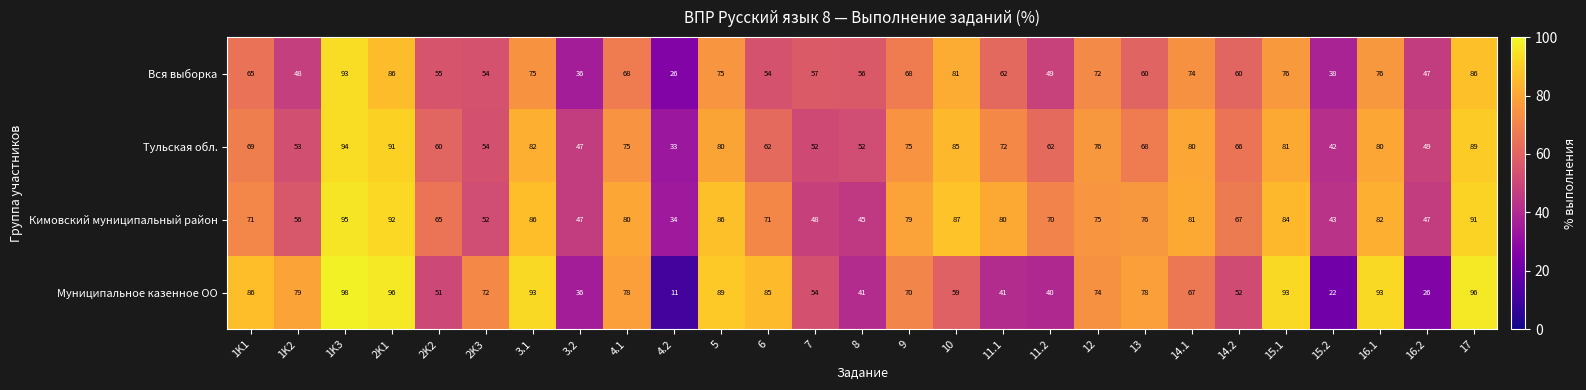

The value of Муниципальное казенное ОО at 15.2 is 22. True or false?

True